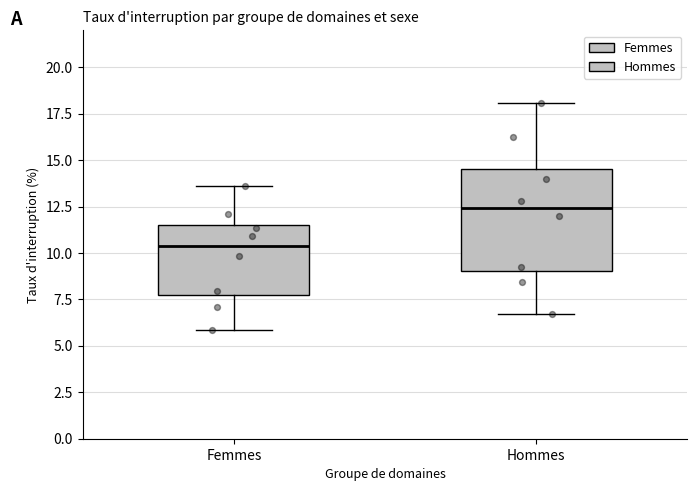

Reading left to right, transcribe this box plot: for each box, give where its median line is, the range the box spans, and where its two whiskers end, as read against the y-axis. The values are not printed on the chart, so give them approximately, as read against the axis.

Femmes: median 10.5, box 7.5 to 11.5, whiskers 6.0 to 13.5
Hommes: median 12.5, box 9.0 to 14.5, whiskers 6.5 to 18.0